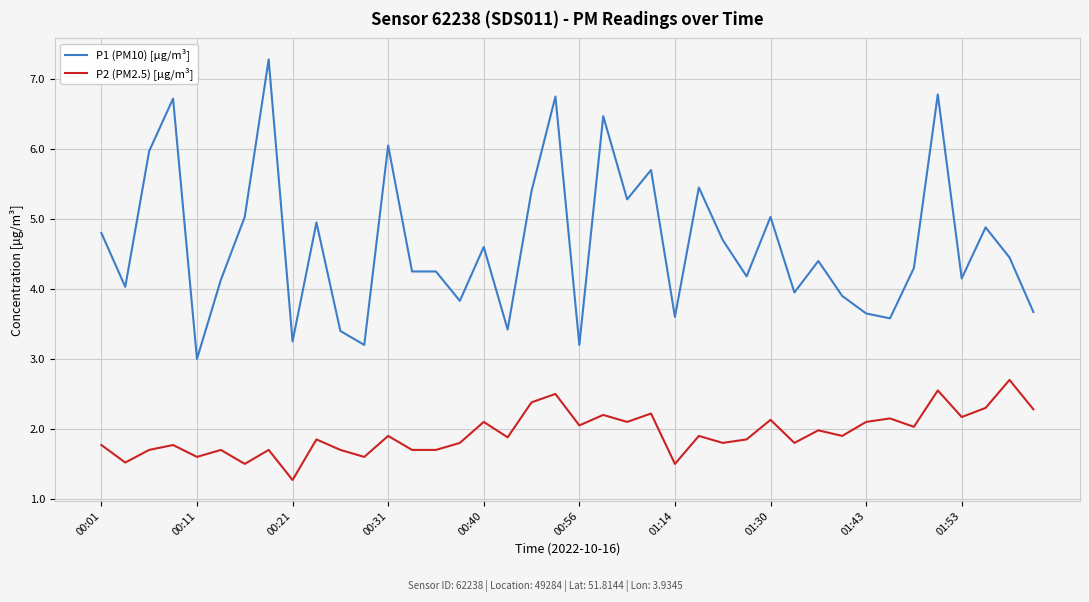

True or false: P1 (PM10) [µg/m³] and P2 (PM2.5) [µg/m³] intersect in this chart.

False